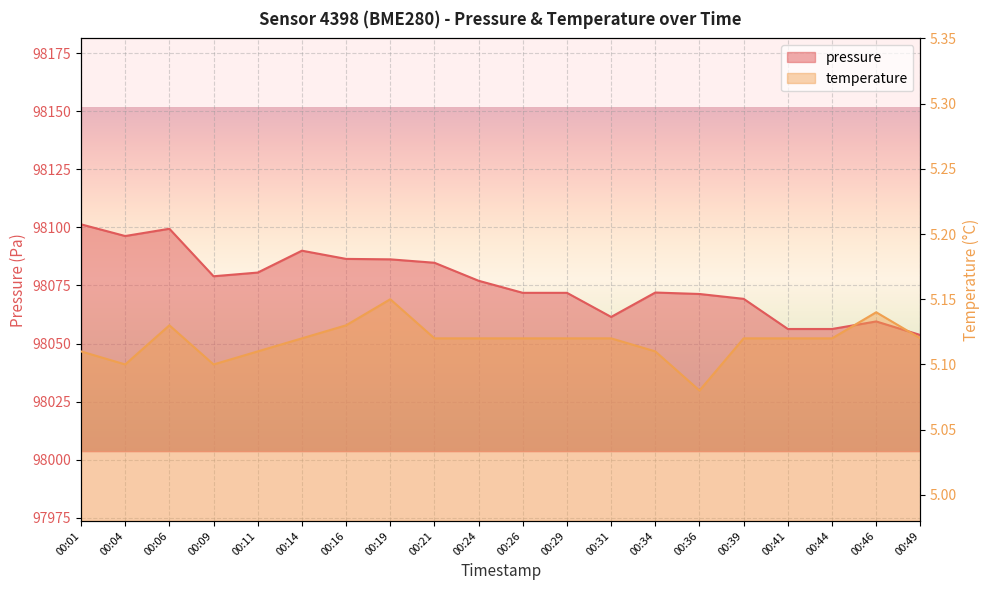

At 00:44, list the series in order from smallest to largest.

temperature, pressure